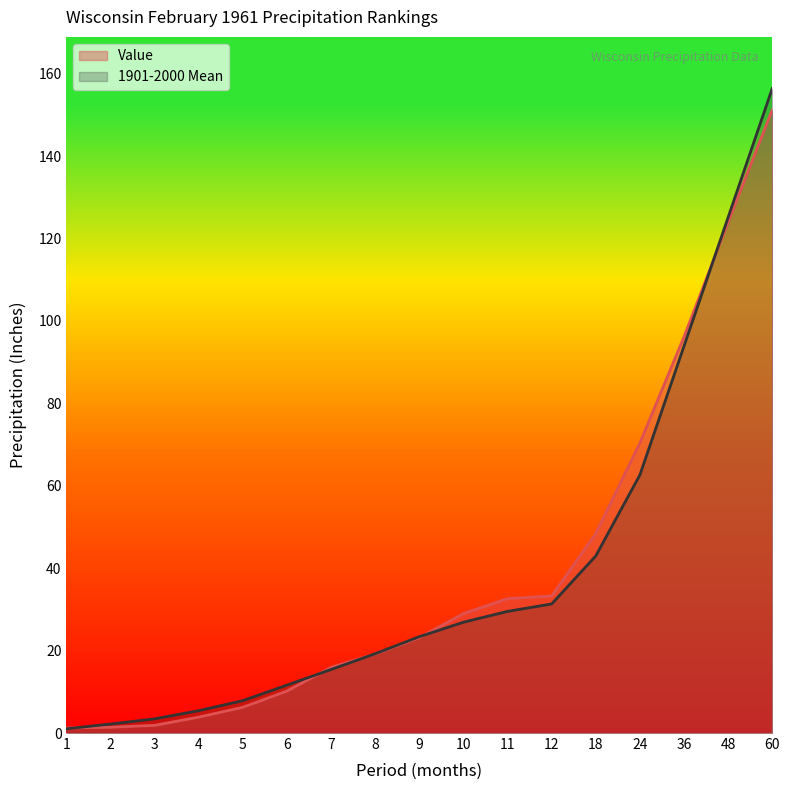

What is the value of the 1901-2000 Mean point at the 3rd from the left?

3.4